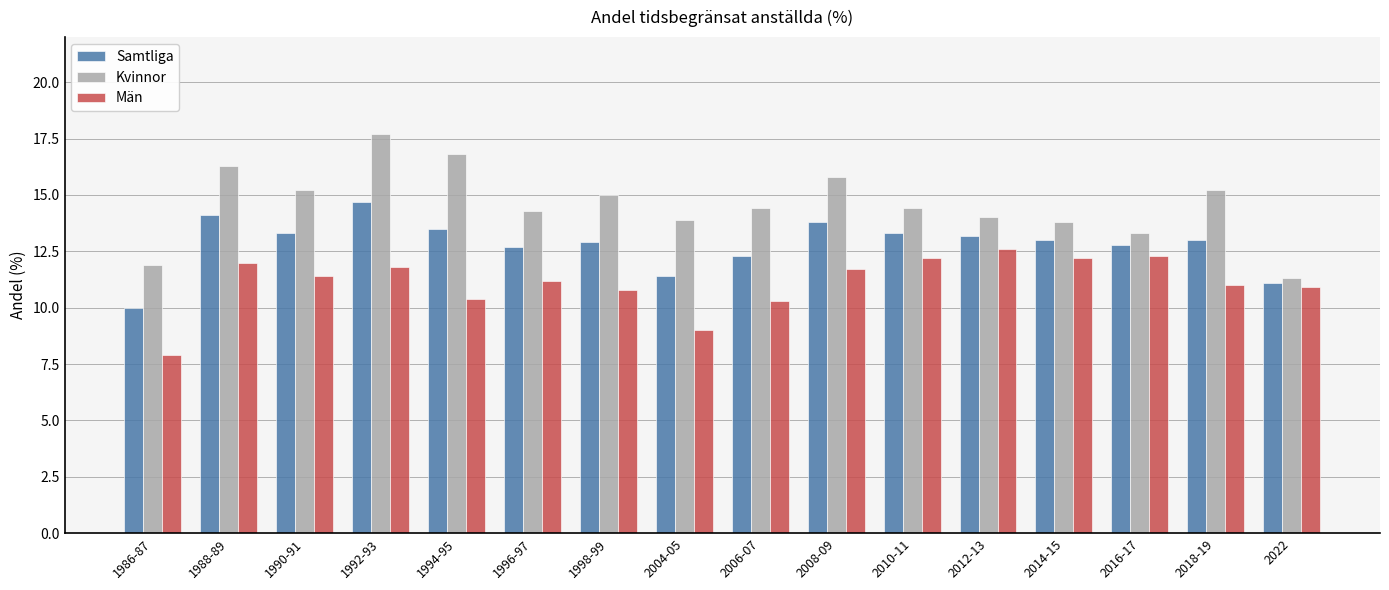

What is the value of the Samtliga bar at the 12th from the left?

13.2